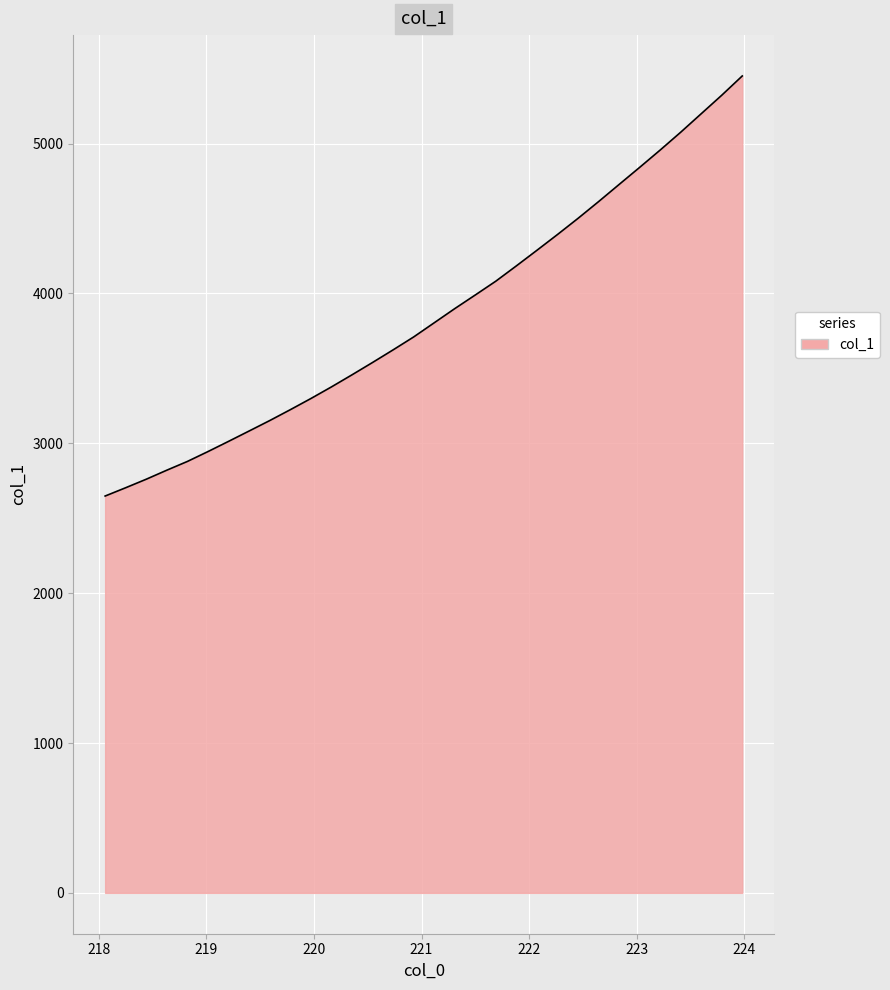

What is the difference between the maximum and minimum values?

2803.0